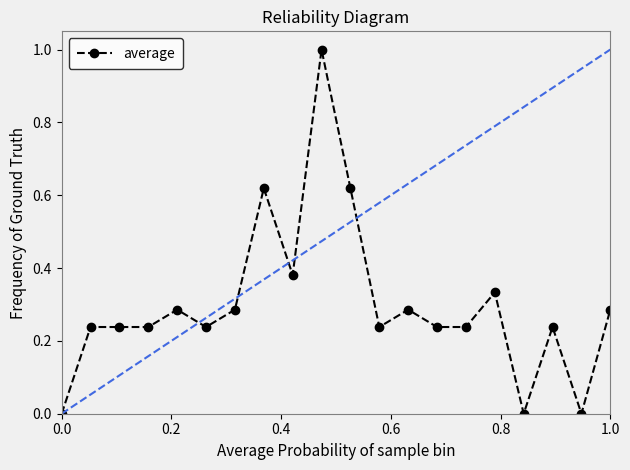

What is the greatest value displayed?

1.0